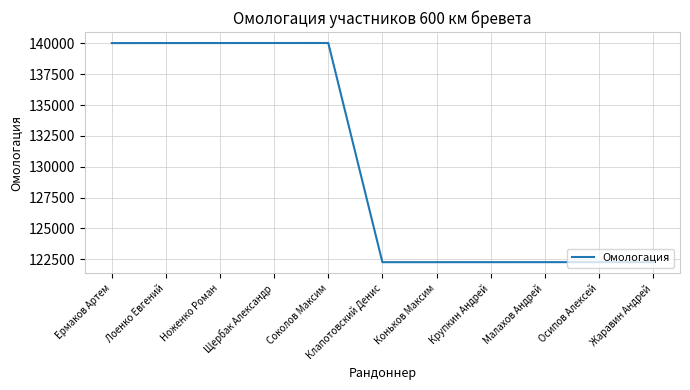

What is the smallest value displayed?

122259